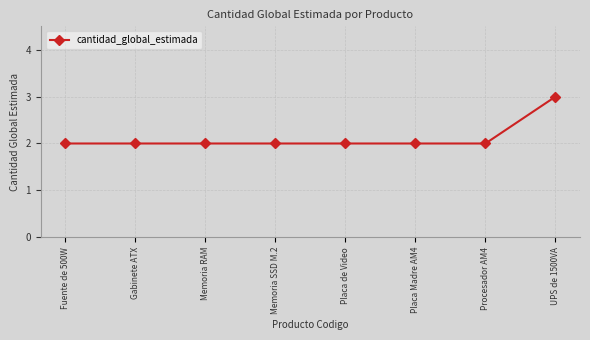

What is the label of the 6th point from the left?

Placa Madre AM4